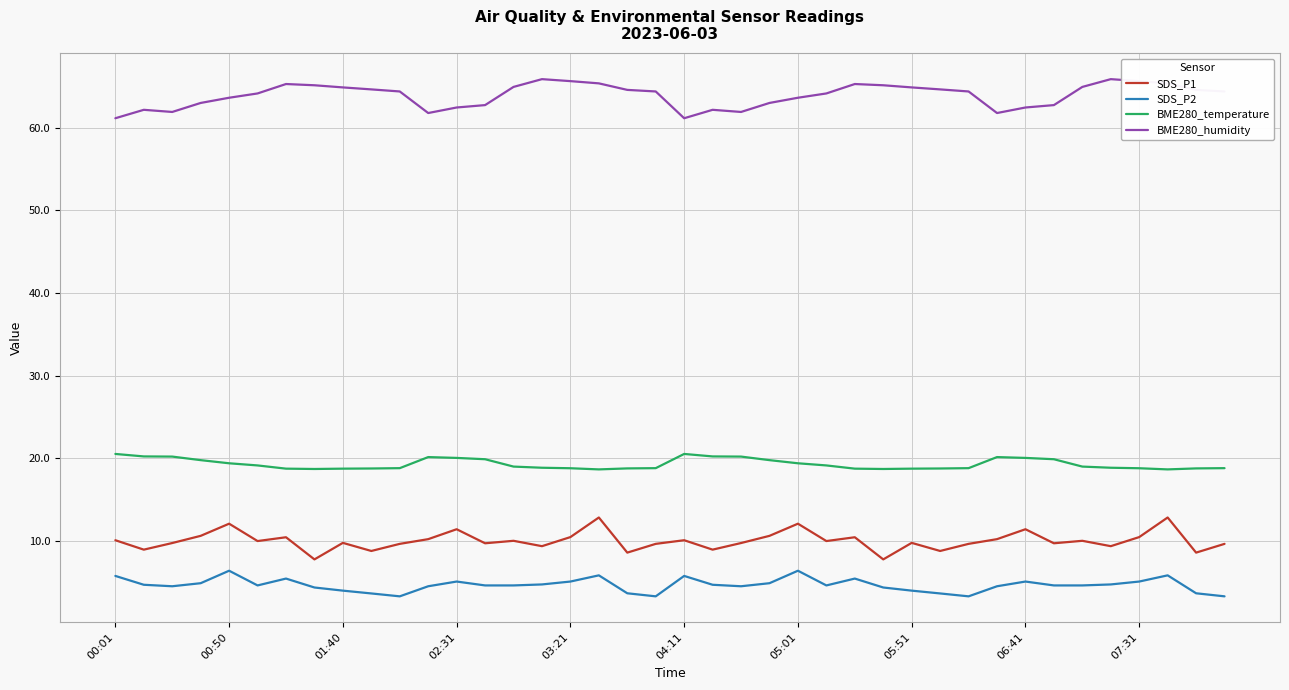

Which series has the largest total across all categories?

BME280_humidity